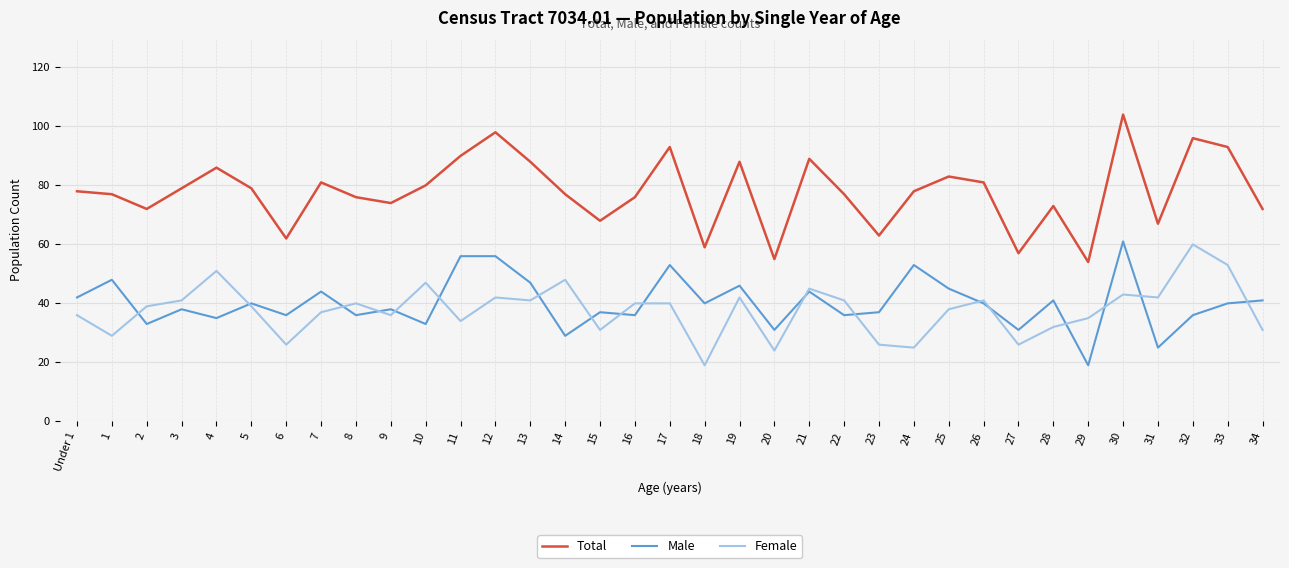

Rank the series at 14 from highest to lowest value.

Total, Female, Male